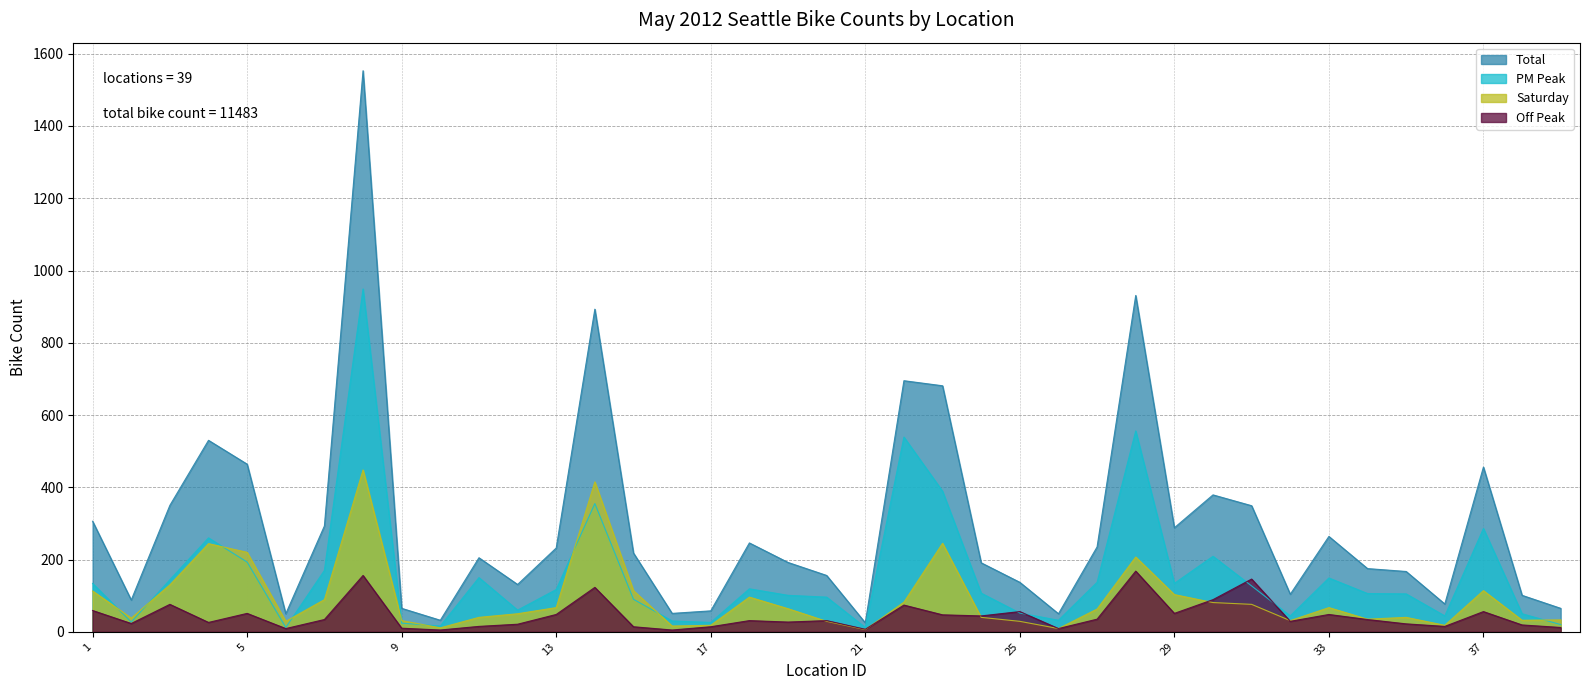

List the series in order of their peak value, highest first.

Total, PM Peak, Saturday, Off Peak